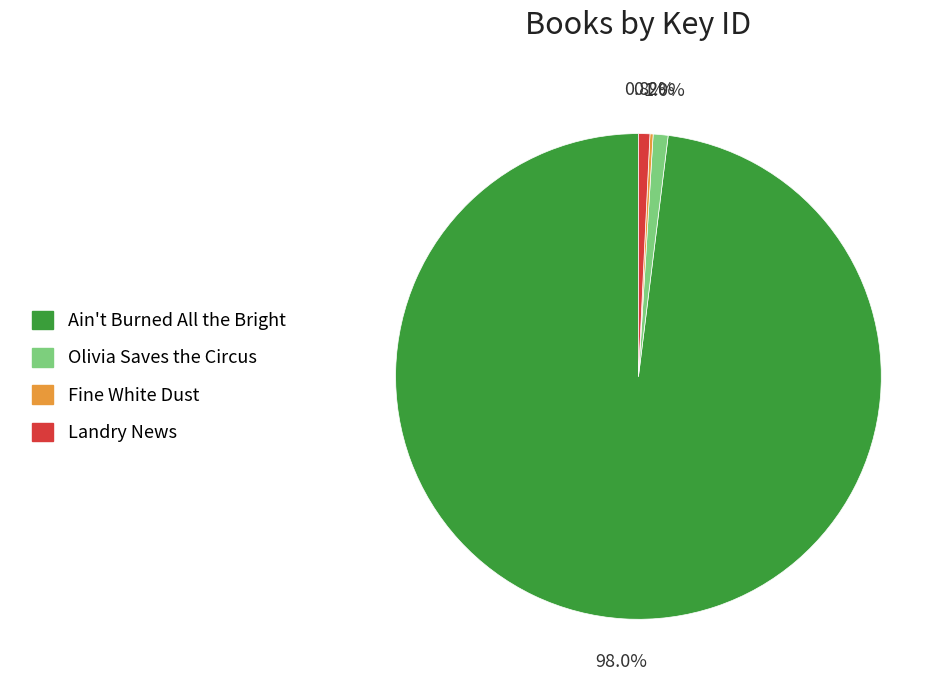

Is the sum of Olivia Saves the Circus and Ain't Burned All the Bright greater than half?

Yes